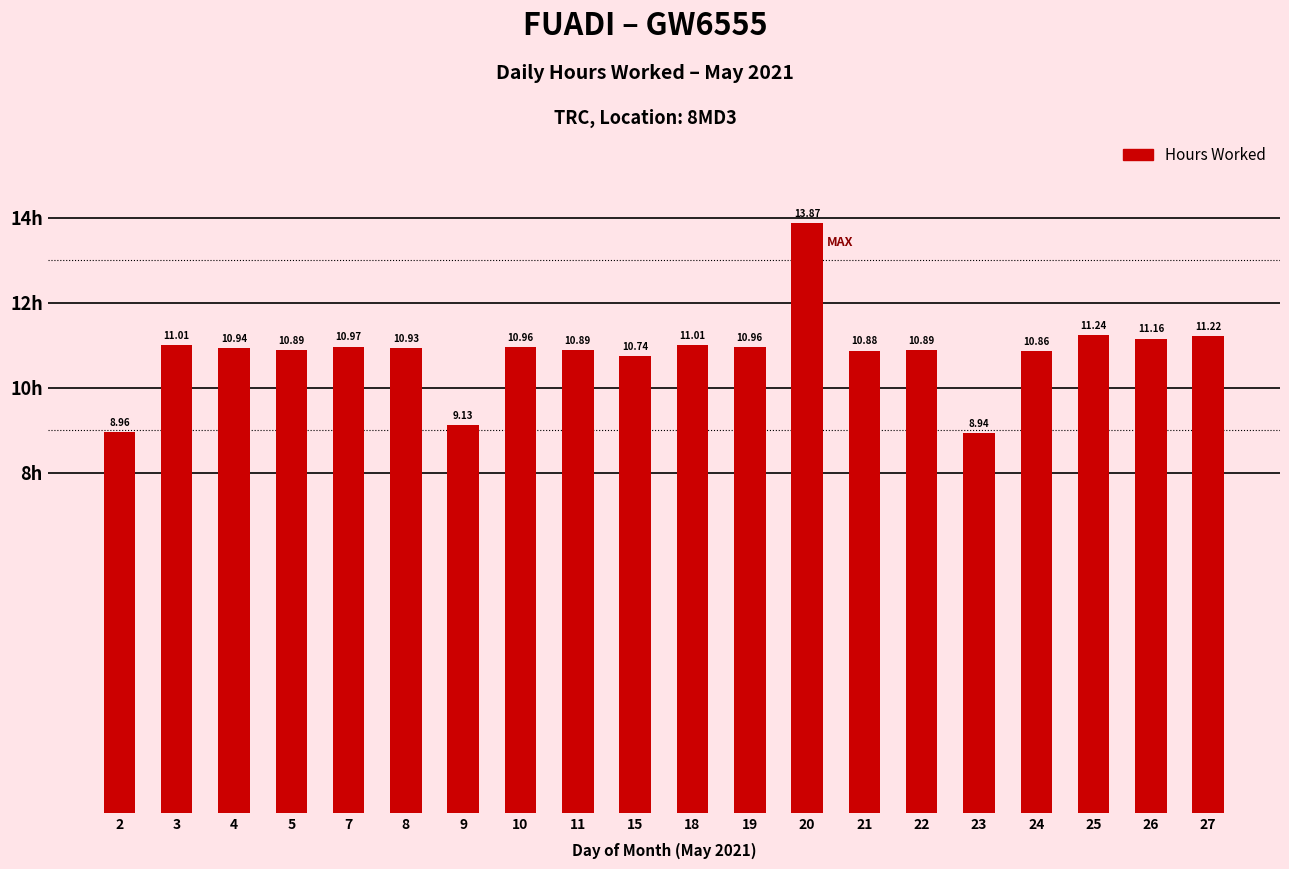

What is the approximate value at 15?

10.7